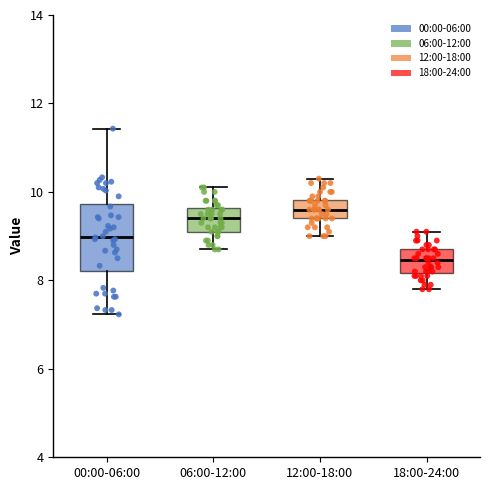

Which box is the tallest, from its lower edge to its upper edge?

00:00-06:00